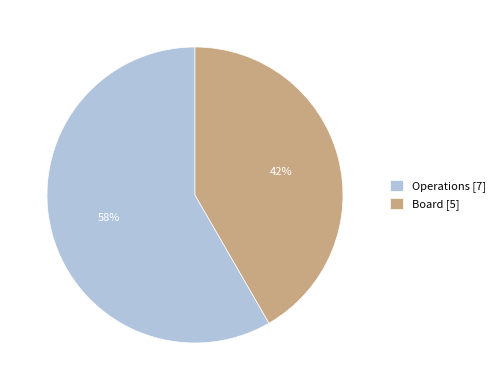

Rank the categories by value from highest to lowest.

Operations, Board